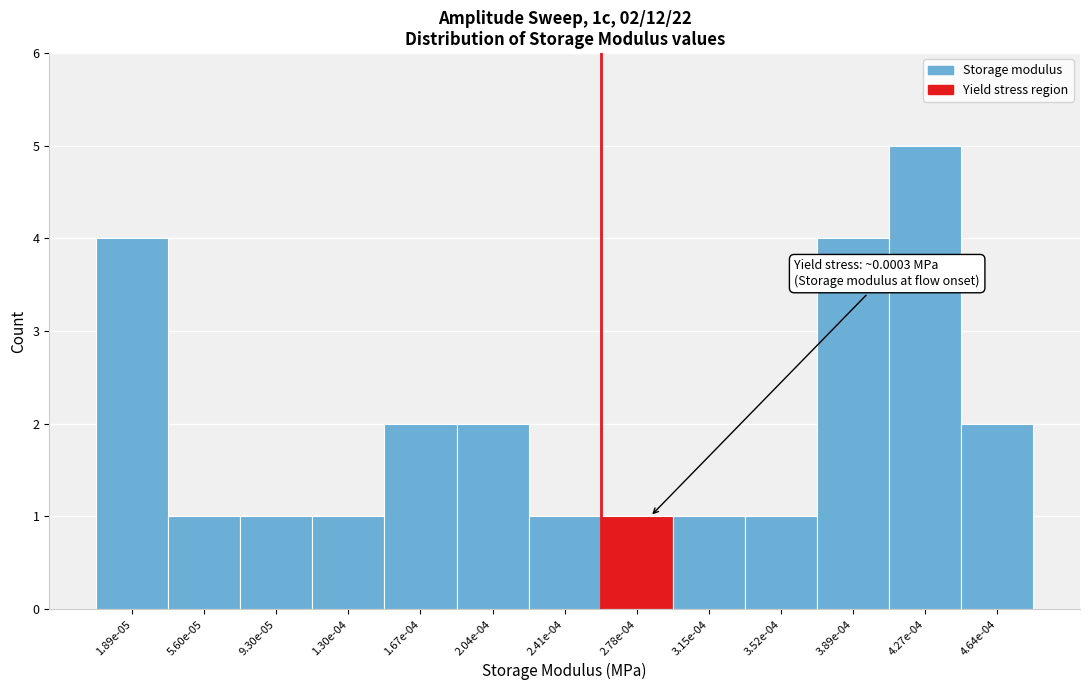

Reading left to right, extract all data points from this chart.

4	1	1	1	2	2	1	1	1	1	4	5	2